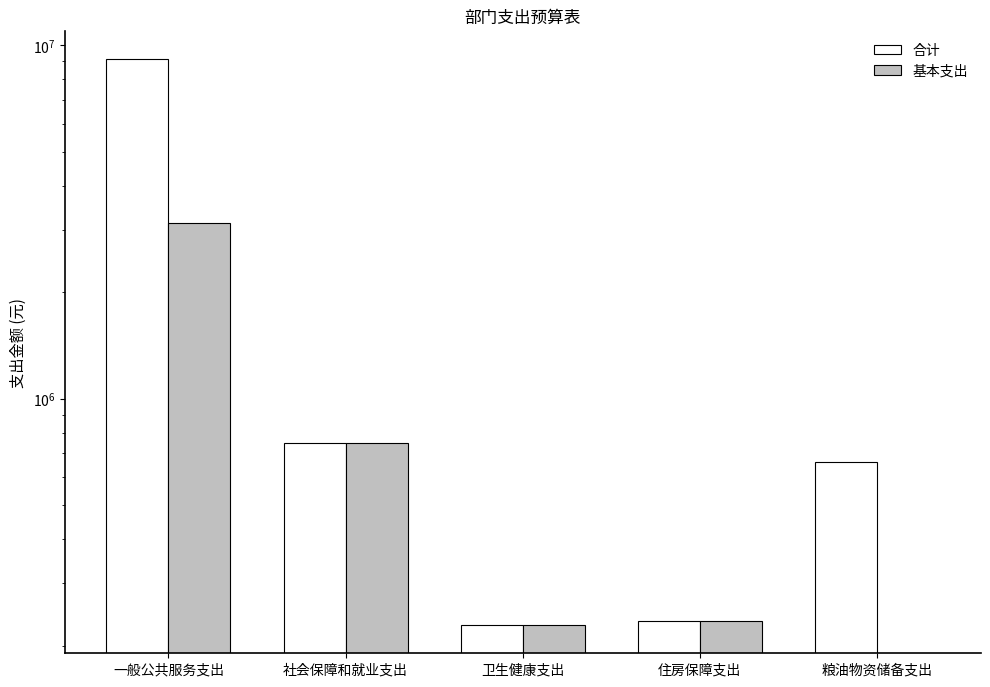

Count the number of data series in this chart.

2